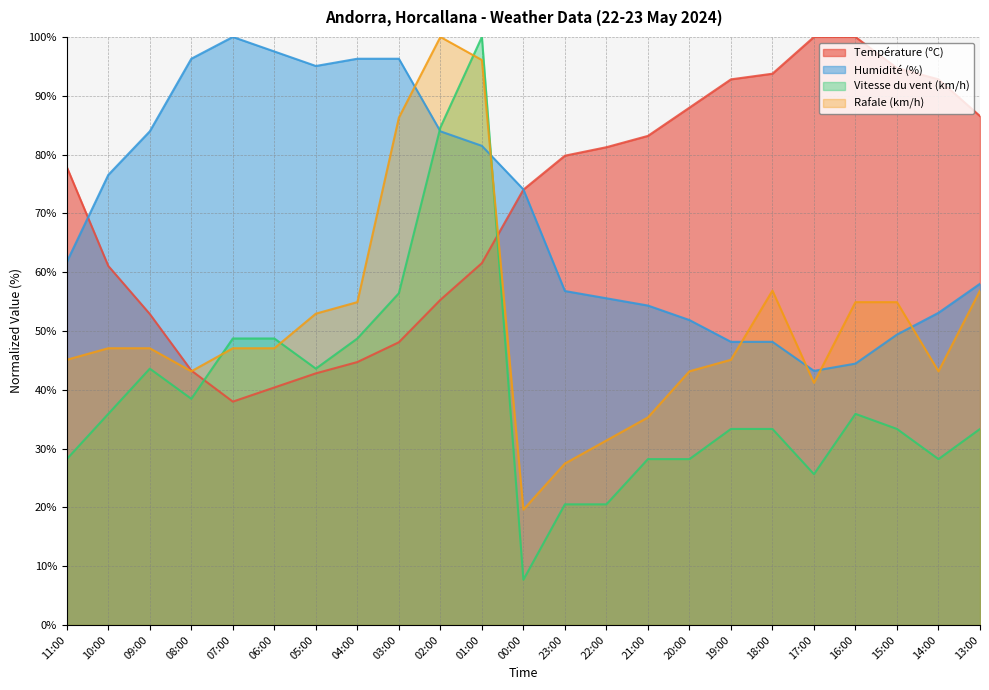

True or false: Température (ºC) has more than 1 interior local peaks.

False